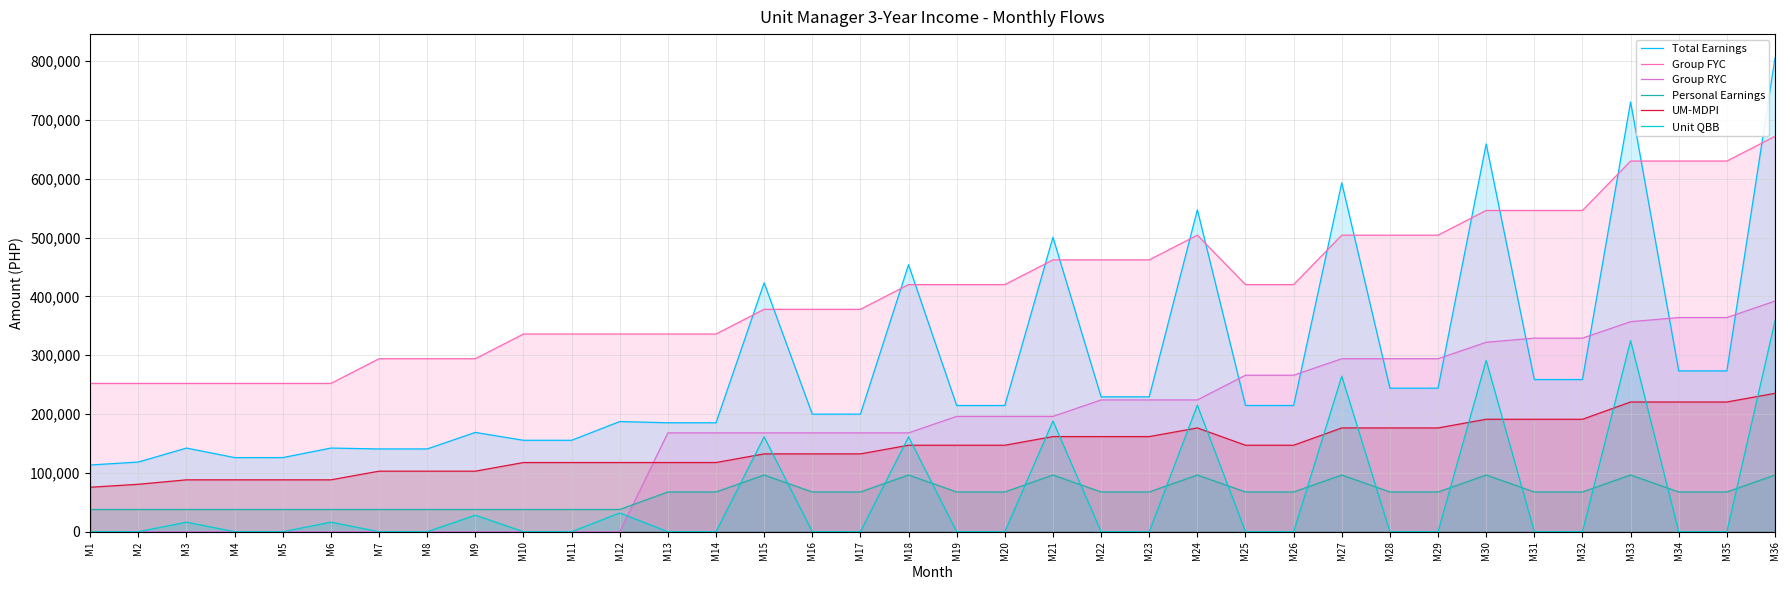

True or false: Unit QBB has a value of 0 at M11.

True